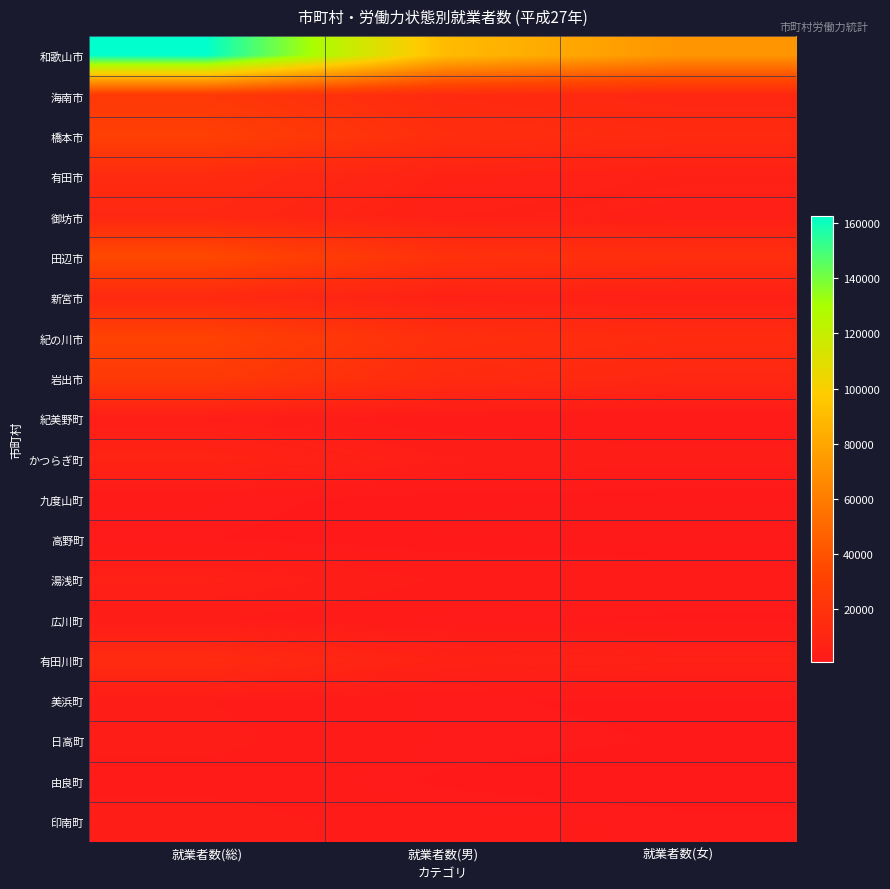

Which series changed the most between 就業者数(男) and 就業者数(女)?

和歌山市